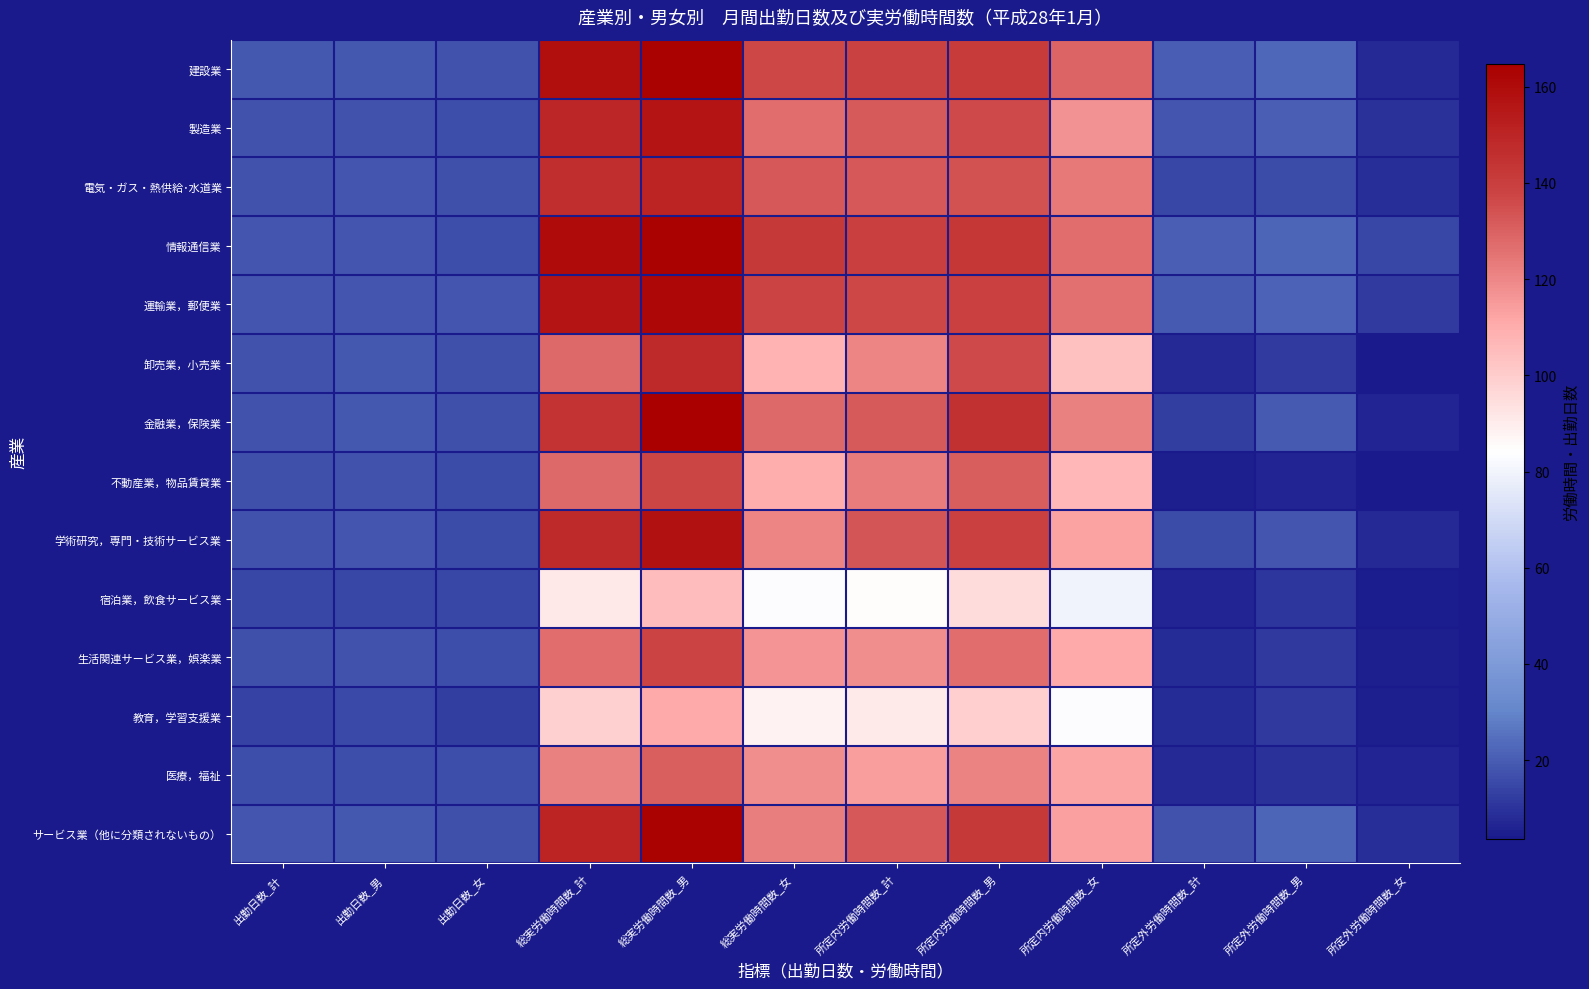

What is the spread (max minus min) of values at 所定外労働時間数_男?

16.6